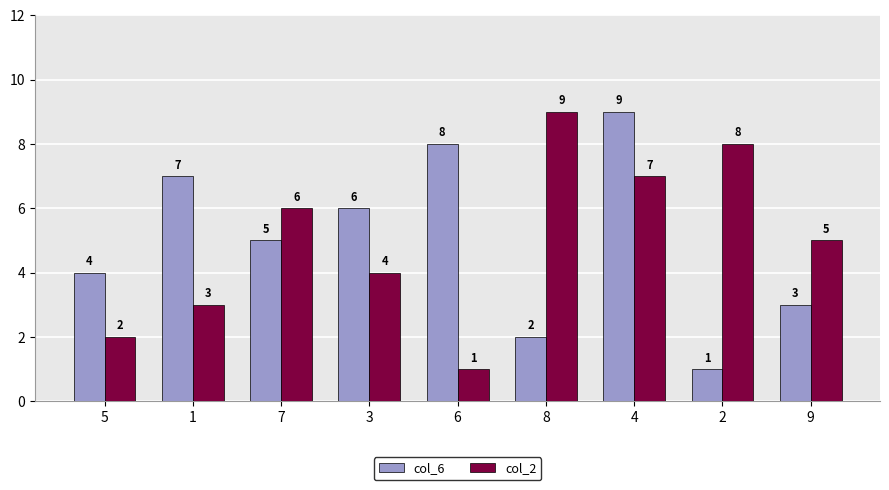

What is the minimum value for col_2?

1